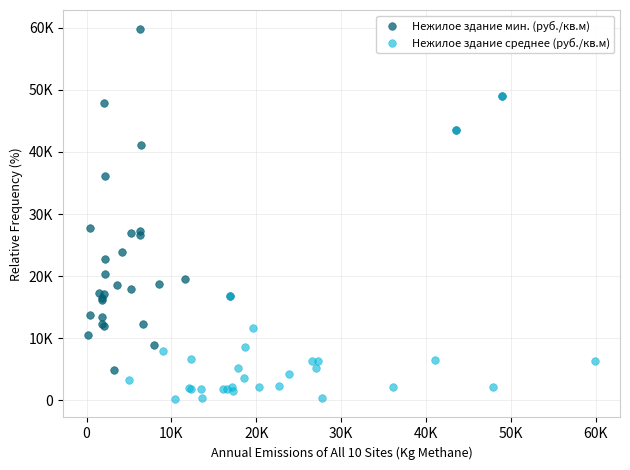

What are all the series names shown in the legend?

Нежилое здание мин. (руб./кв.м), Нежилое здание среднее (руб./кв.м)